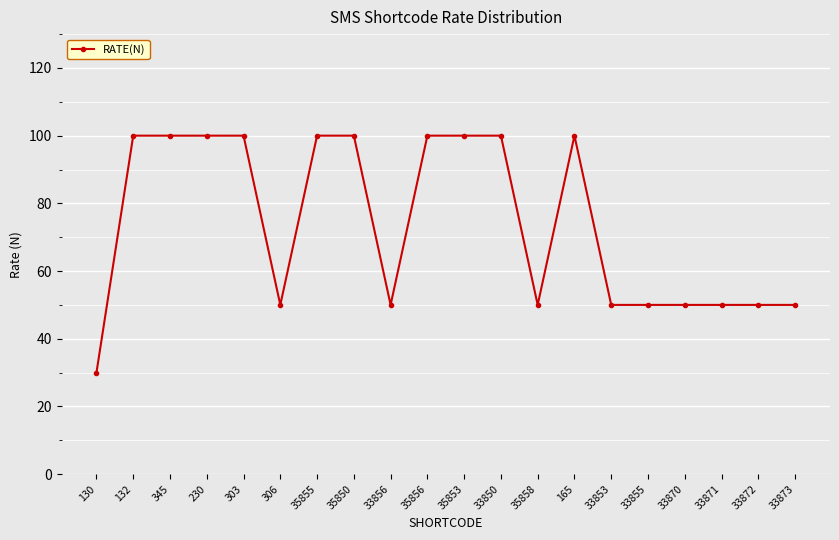

What is the ratio of the value at 35856 to the value at 35855?

1.0